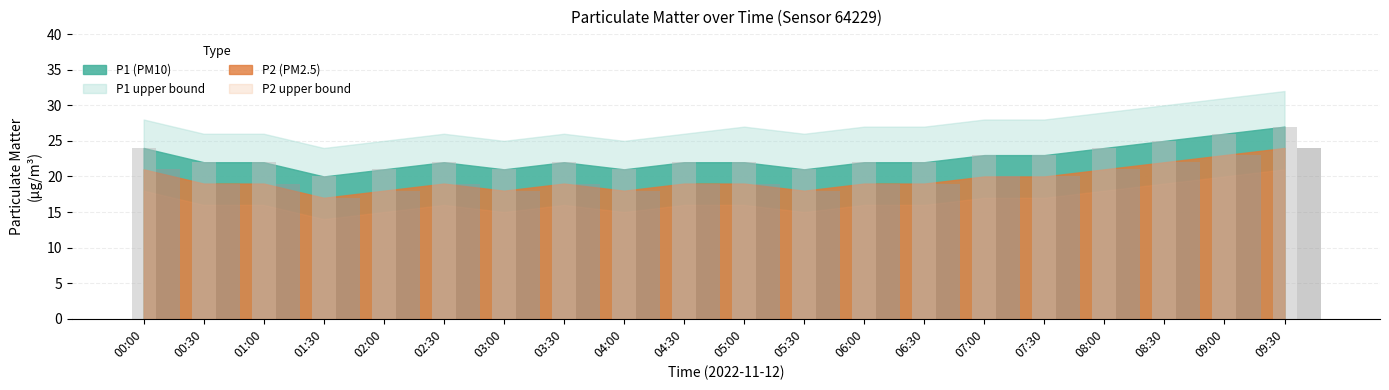

What is the total value across all series at 08:00?

45